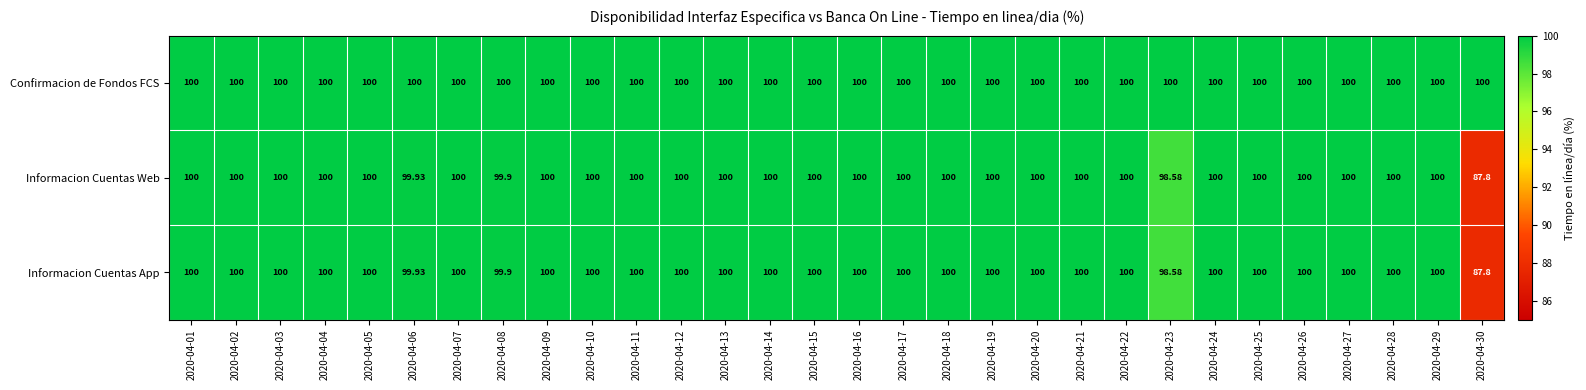

What is the spread (max minus min) of values at 2020-04-30?

12.2